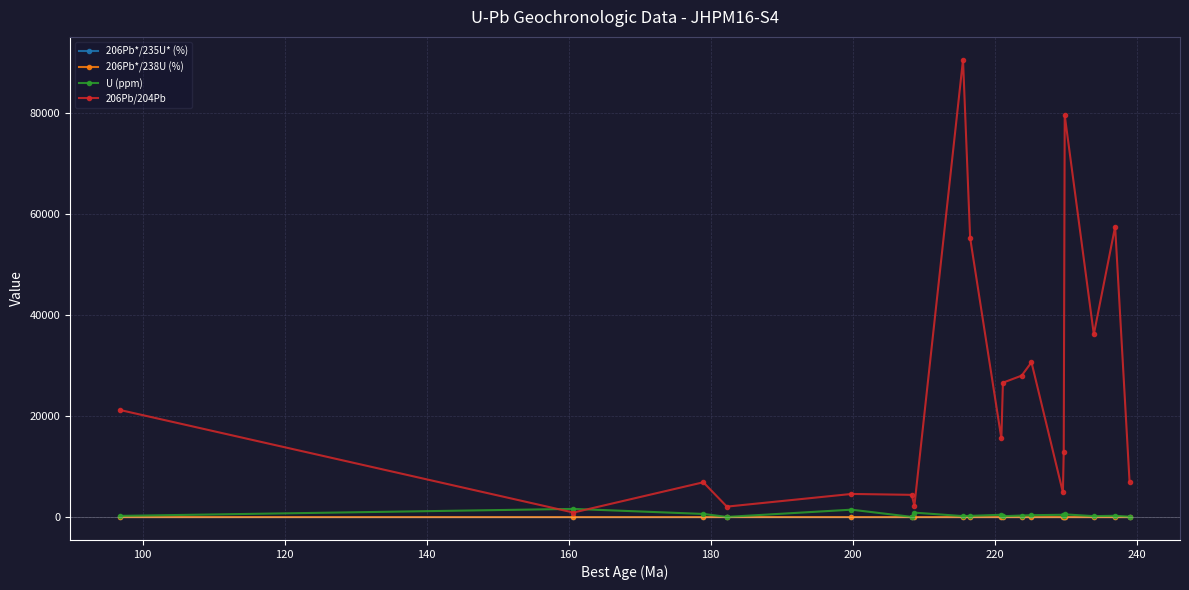

Which series has the largest total across all categories?

206Pb/204Pb